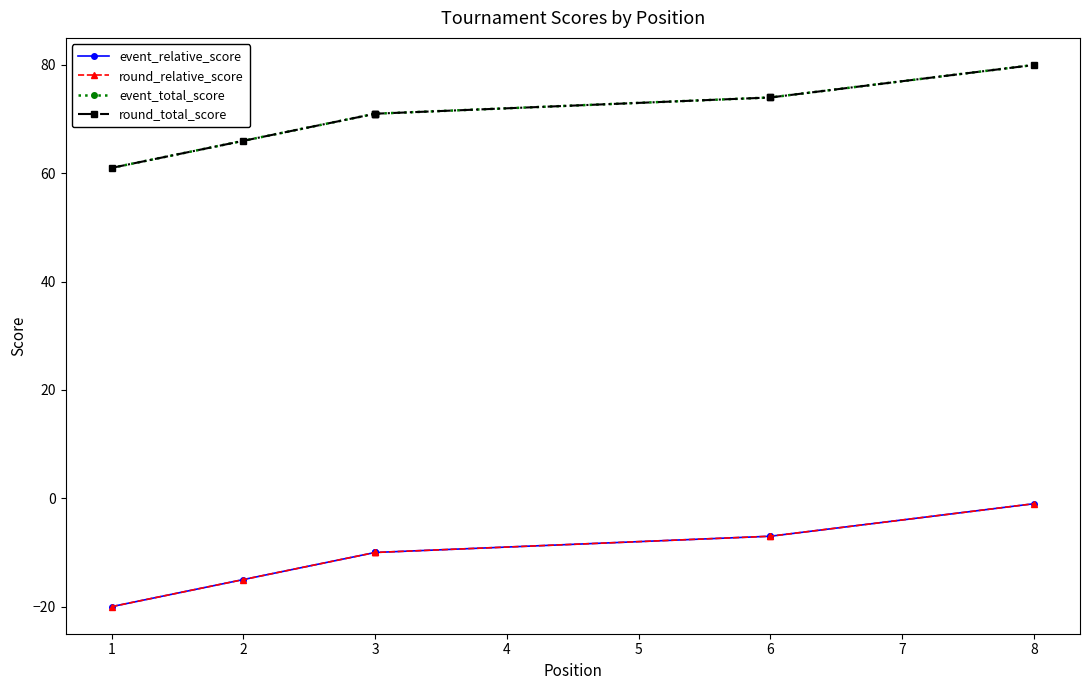

Which series has the widest spread of values?

event_relative_score